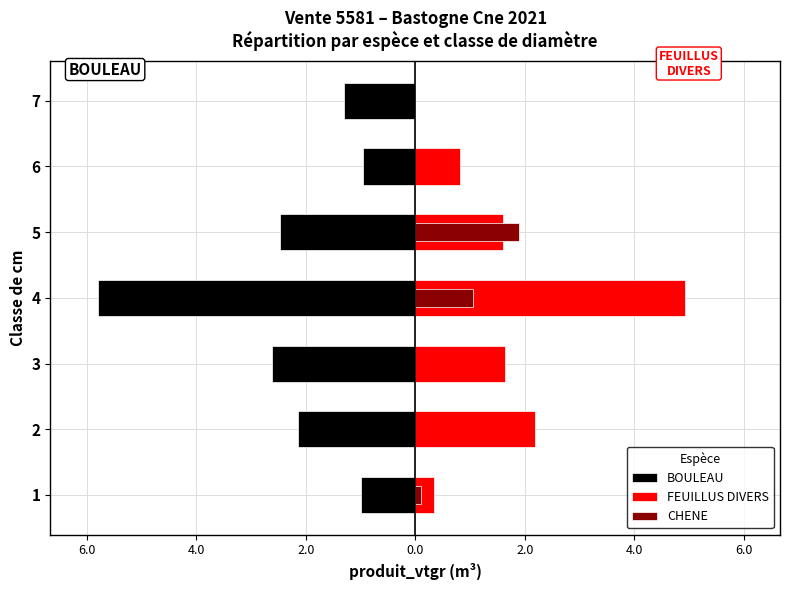

What is the average value of the cm series?

3.7